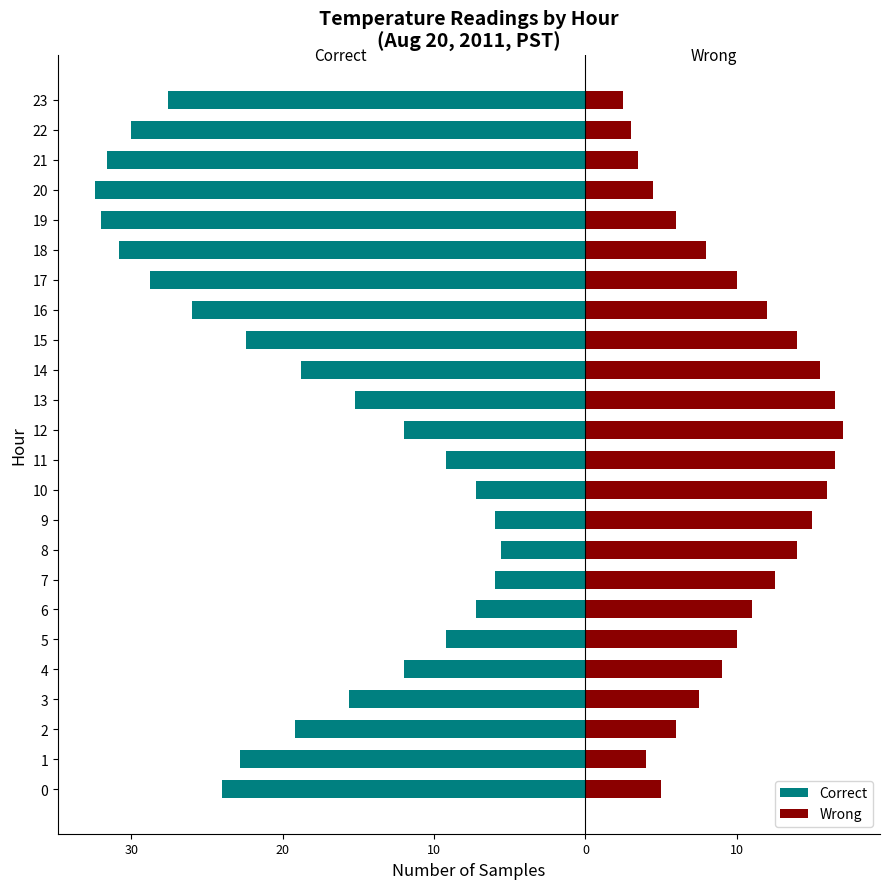

Read the Wrong value at 17.

10.0